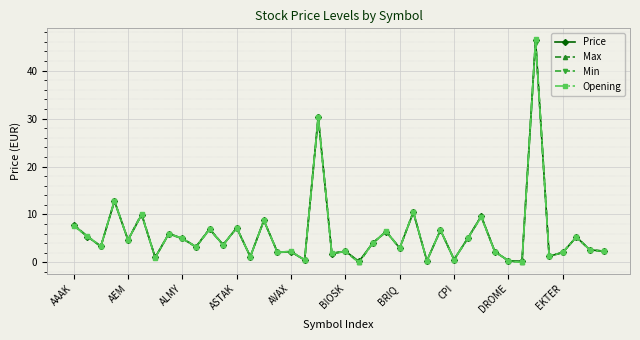

What is the maximum value shown in the chart?

46.5